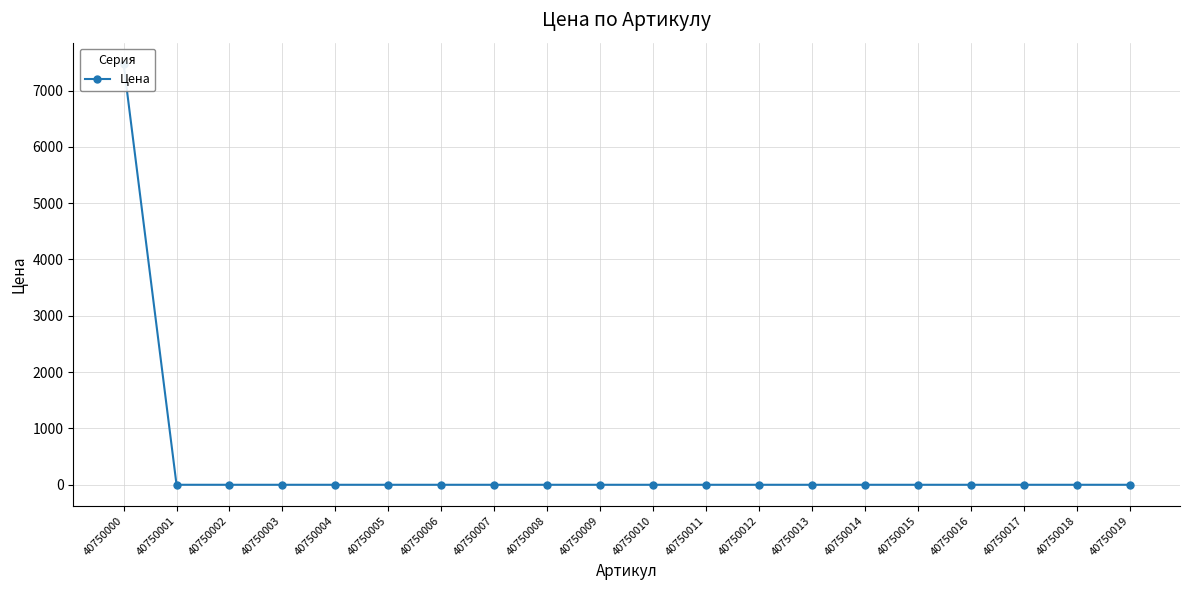

Rank the categories by value from highest to lowest.

40750000, 40750001, 40750002, 40750003, 40750004, 40750005, 40750006, 40750007, 40750008, 40750009, 40750010, 40750011, 40750012, 40750013, 40750014, 40750015, 40750016, 40750017, 40750018, 40750019